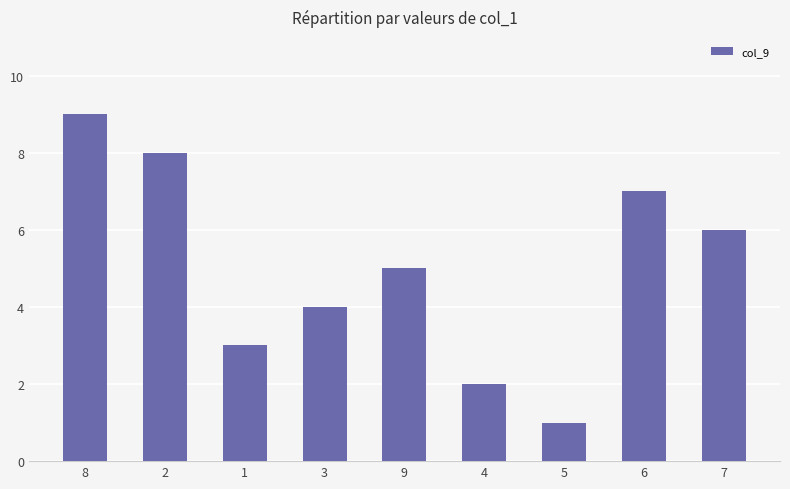

Rank the categories by value from highest to lowest.

8, 2, 6, 7, 9, 3, 1, 4, 5